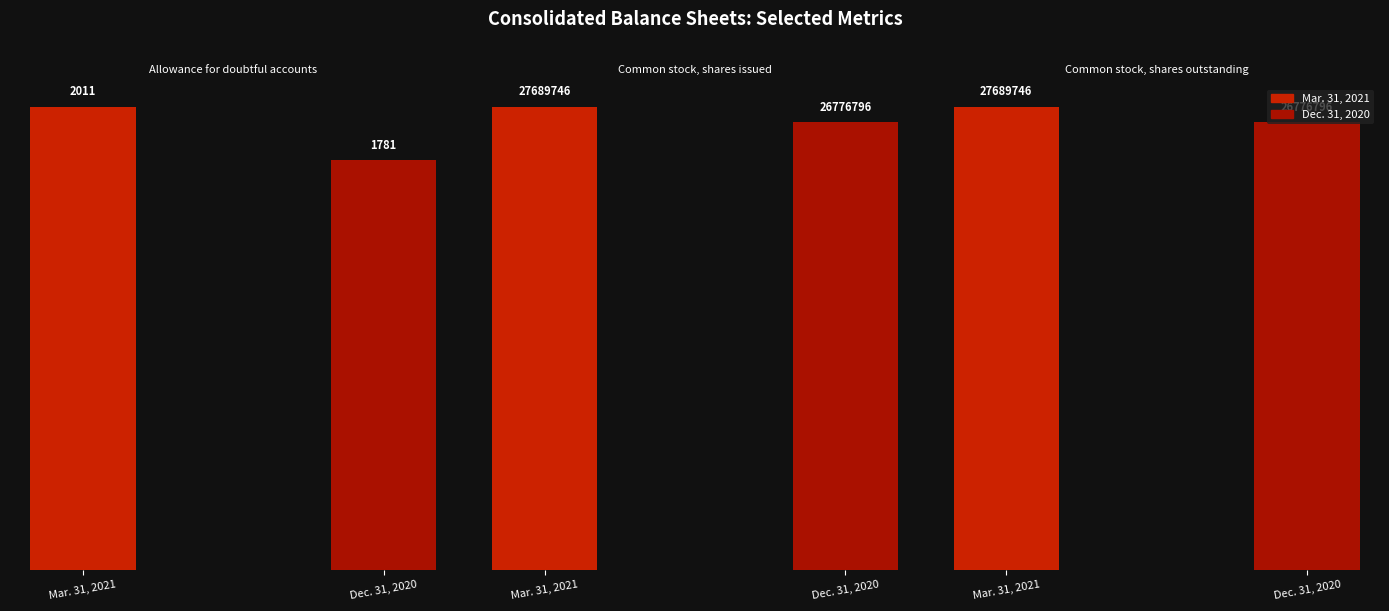

How many groups of bars are there?

3